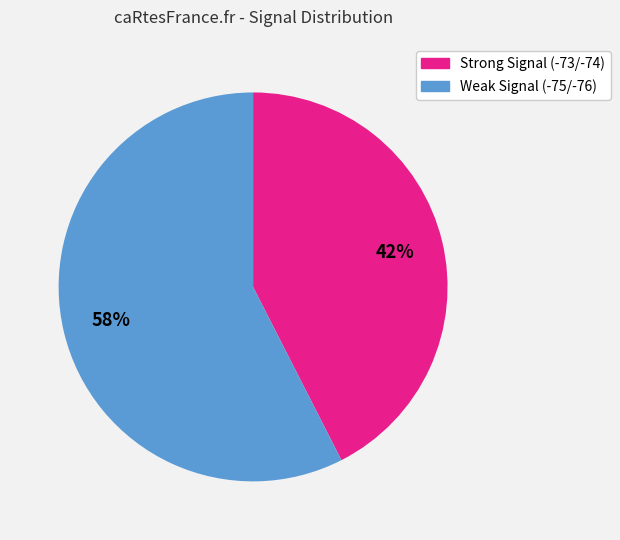

Does any single category account for the majority?

Yes